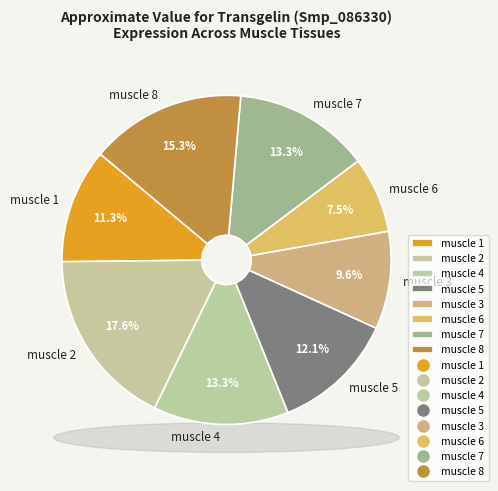

To the nearest percent, what percentage of the pie is muscle 5?

12%